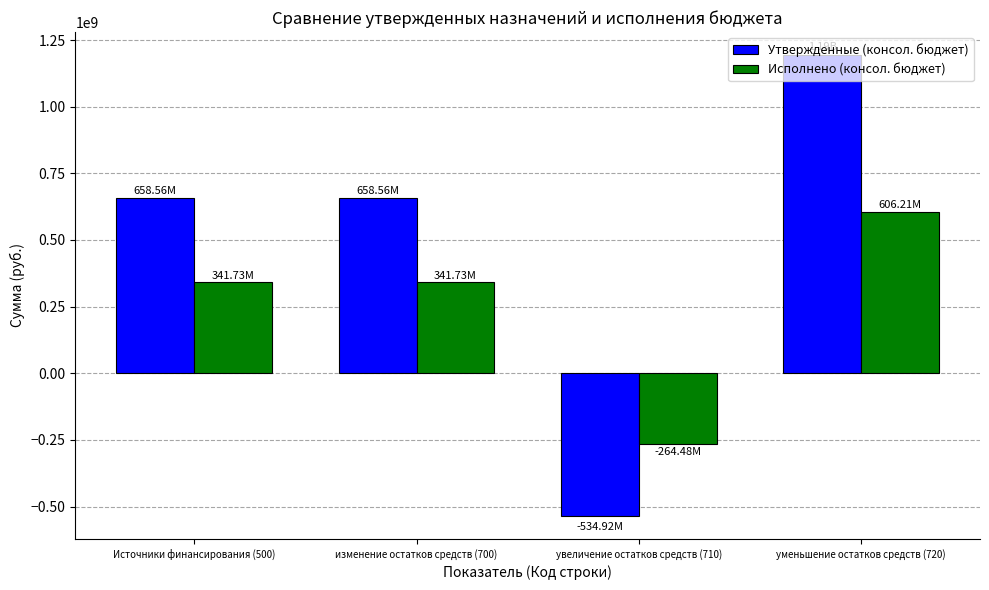

Which category has the lowest value across all series?

увеличение остатков средств (710)